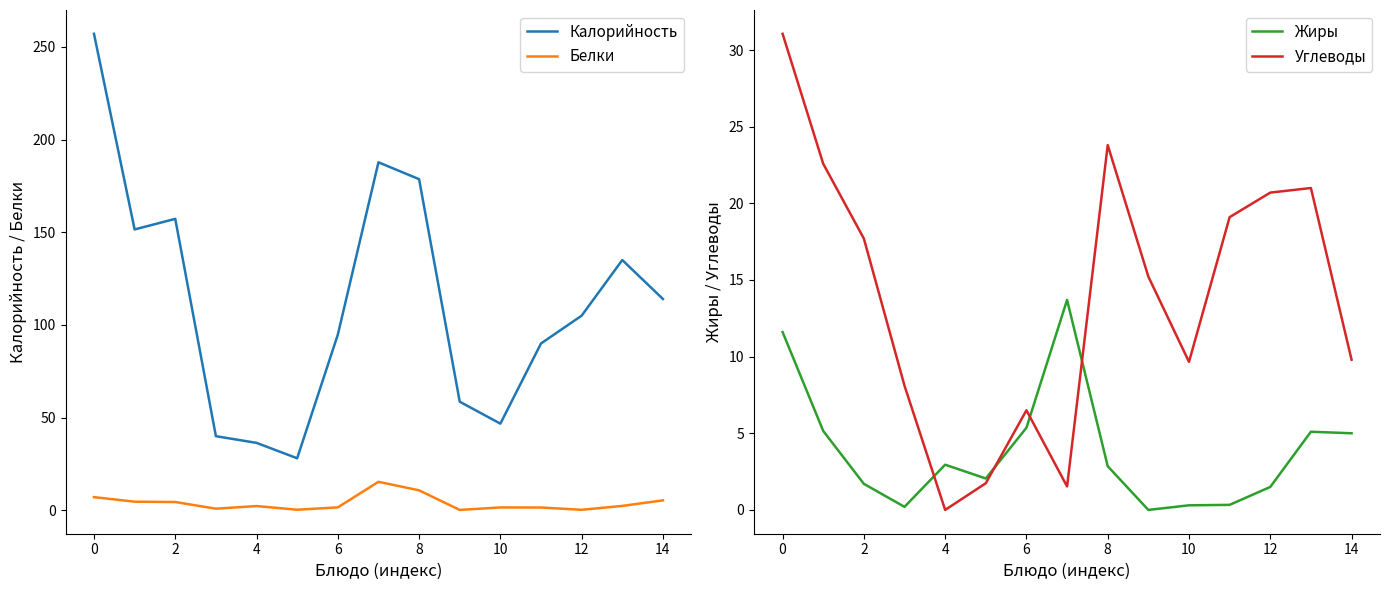

Is the value of Жиры at 11 greater than the value of Белки at 10?

No